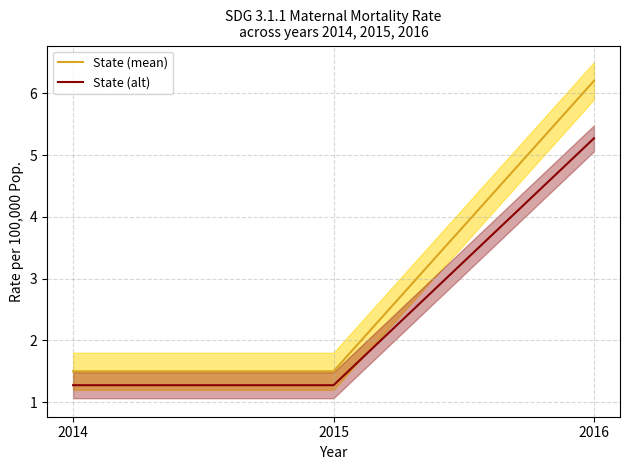

At which category does the chart reach its minimum across all series?

2014